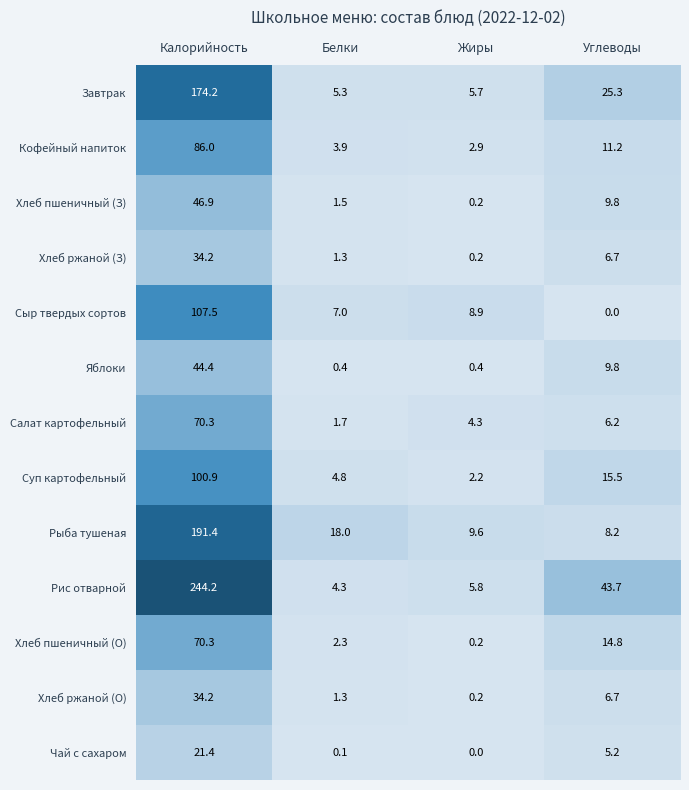

At which category is the sum across all series the highest?

Калорийность